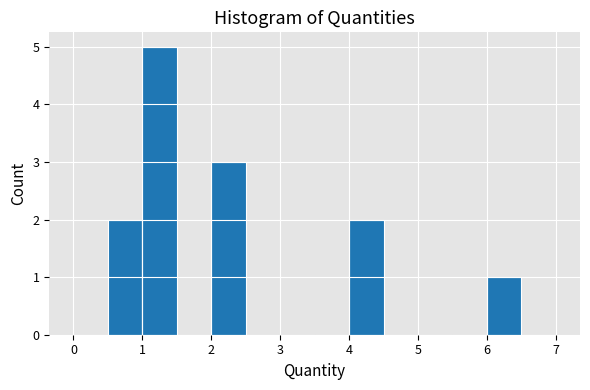

Reading left to right, list every bar in this chart as the range it spans on the x-axis followed by its height. The values are not printed on the chart, so give them approximately, as read against the axis.

0.0 to 0.5: 0
0.5 to 1.0: 2
1.0 to 1.5: 5
1.5 to 2.0: 0
2.0 to 2.5: 3
2.5 to 3.0: 0
3.0 to 3.5: 0
3.5 to 4.0: 0
4.0 to 4.5: 2
4.5 to 5.0: 0
5.0 to 5.5: 0
5.5 to 6.0: 0
6.0 to 6.5: 1
6.5 to 7.0: 0